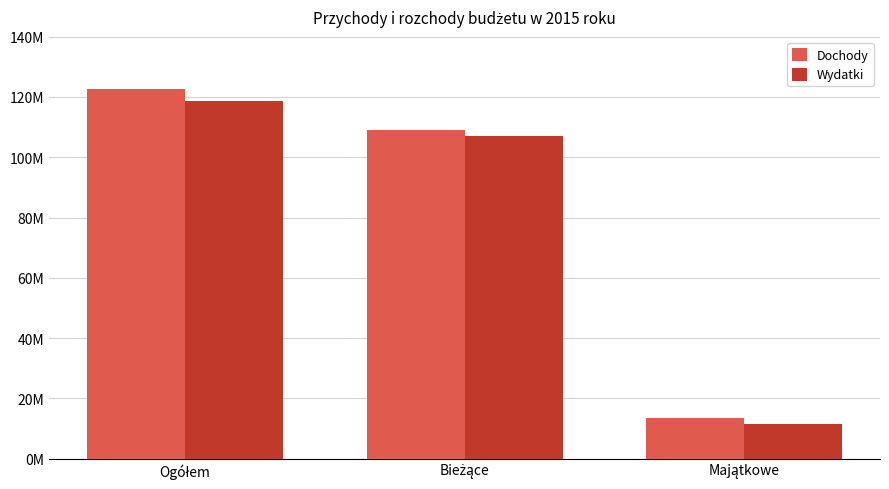

The value of Wydatki at Bieżące is 190524999. True or false?

False